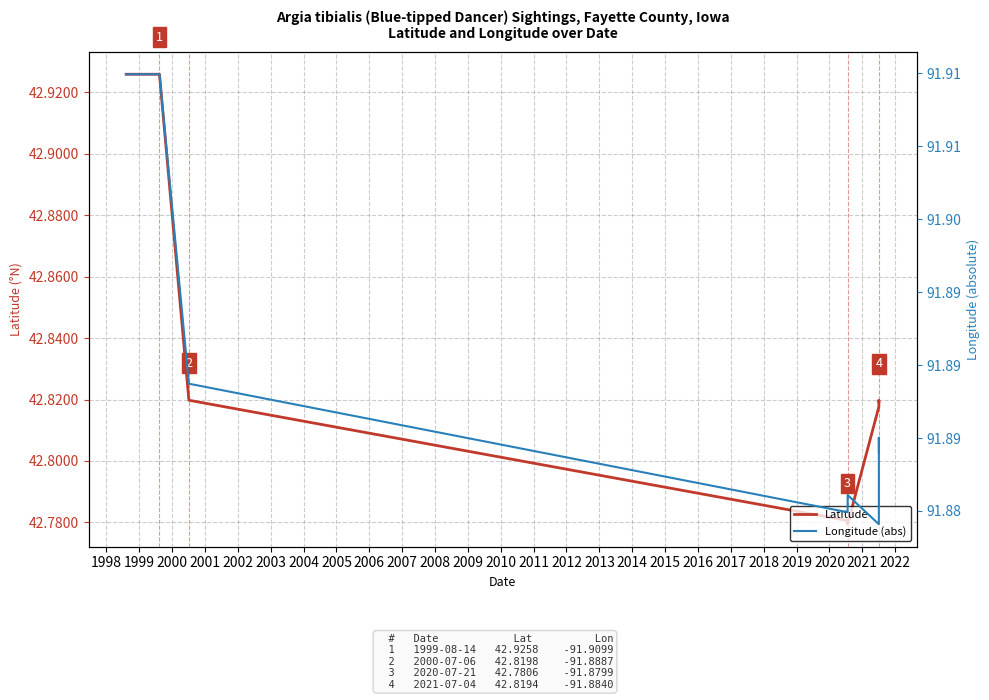

Rank the categories by Longitude (abs) value from highest to lowest.

1997, 1998, 1999, 2000, 2004, 2005, 2002, 2001, 2003